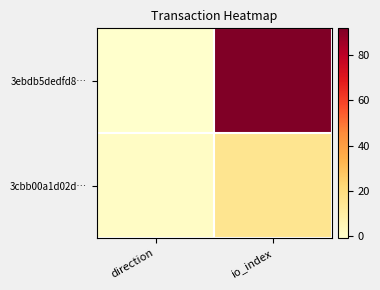

Which series has the largest range (max minus min)?

3ebdb5dedfd8…